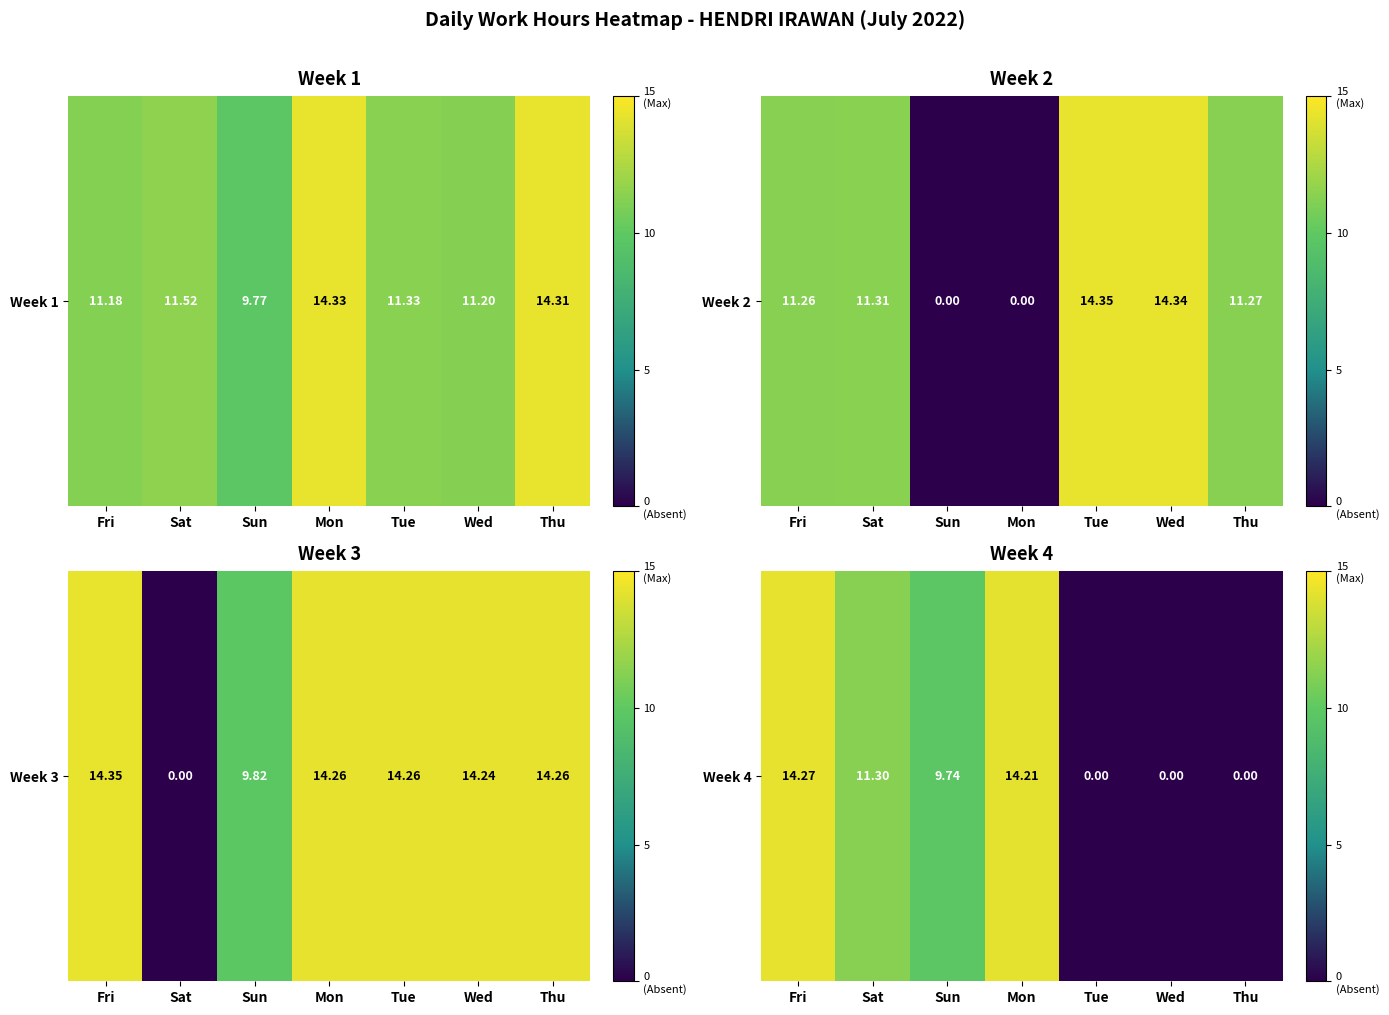

Which category has the highest value across all series?

Fri